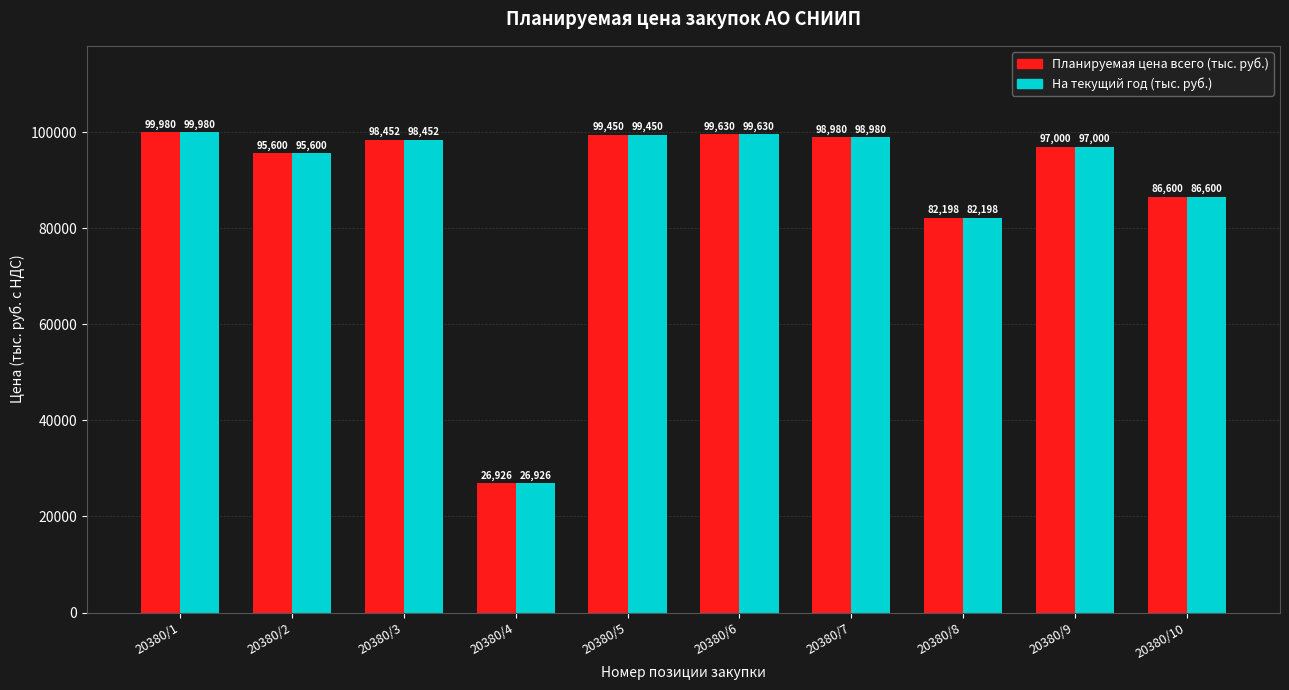

What is the difference between the На текущий год (тыс. руб.) values at 20380/1 and 20380/8?

17781.7